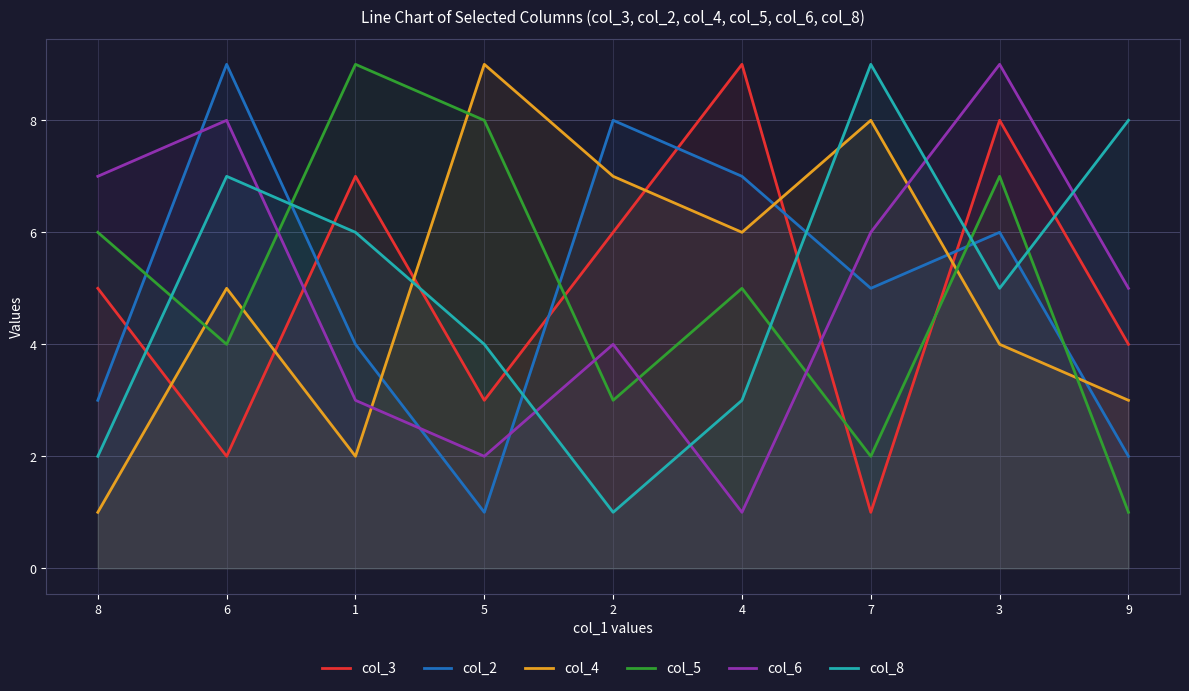

Is the value of col_3 at 3 greater than the value of col_5 at 2?

Yes